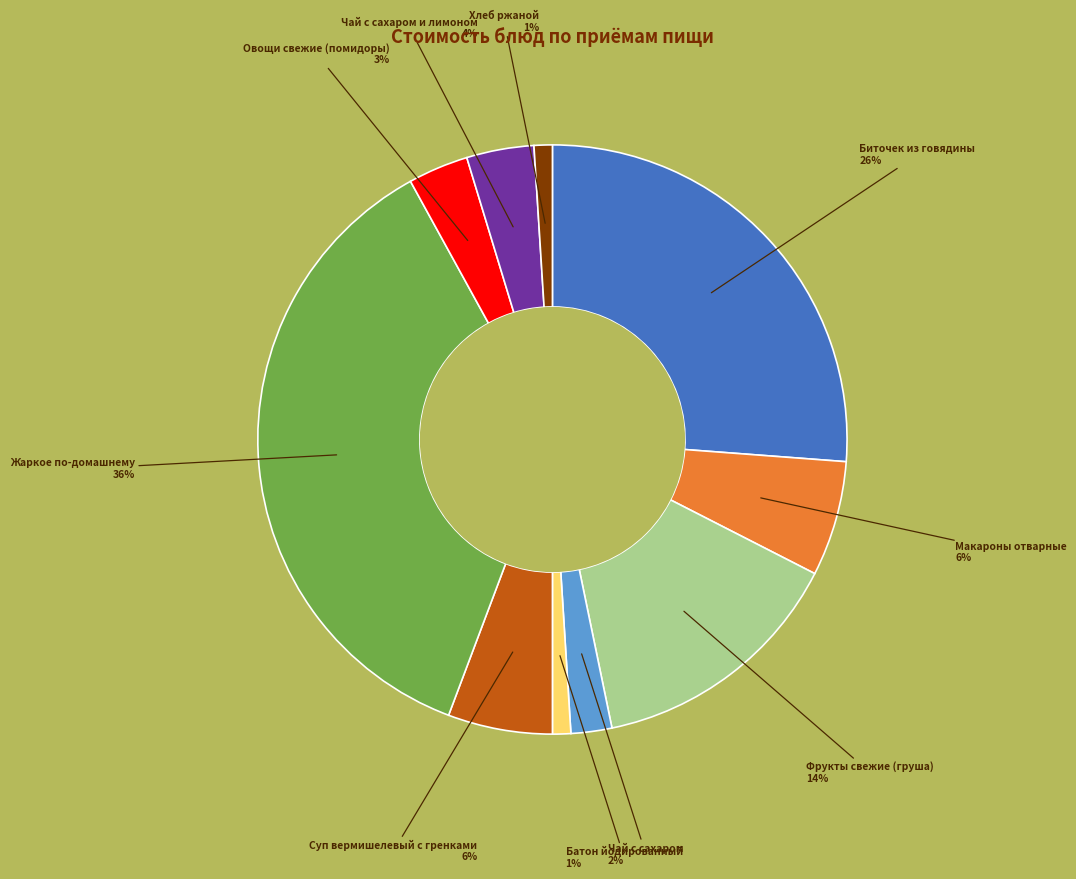

Is there any slice that represents more than half of the pie?

No